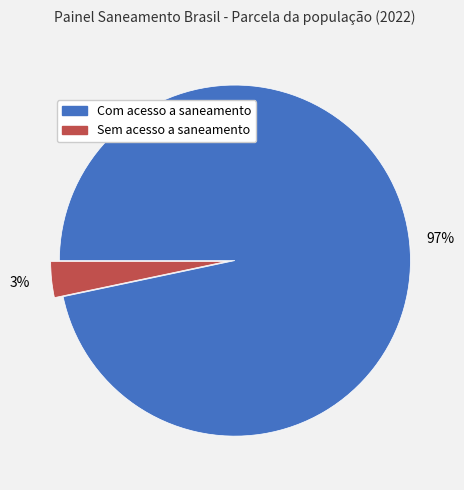

Rank the categories by value from lowest to highest.

Sem acesso a saneamento, Com acesso a saneamento